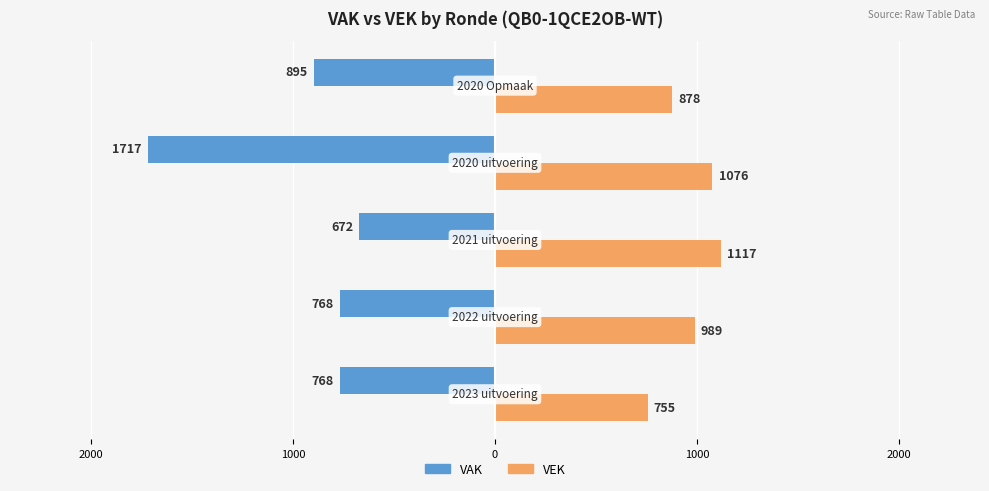

What are all the series names shown in the legend?

VAK, VEK